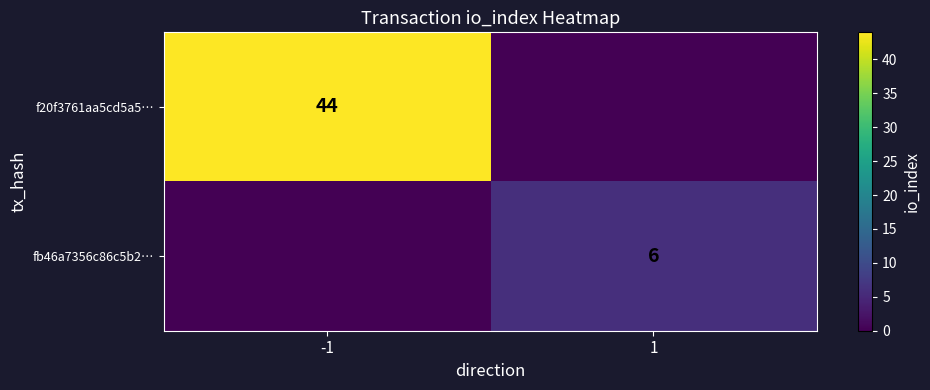

Is the value of f20f3761aa5cd5a5… at -1 greater than the value of fb46a7356c86c5b2… at 1?

Yes